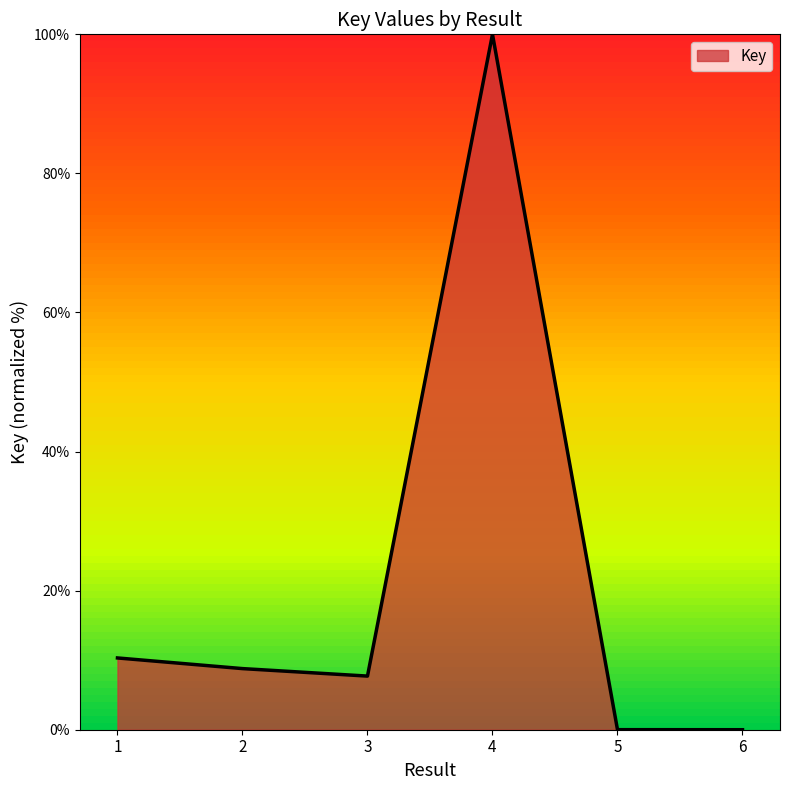

What is the sum of the values at 4 and 3?

107.7